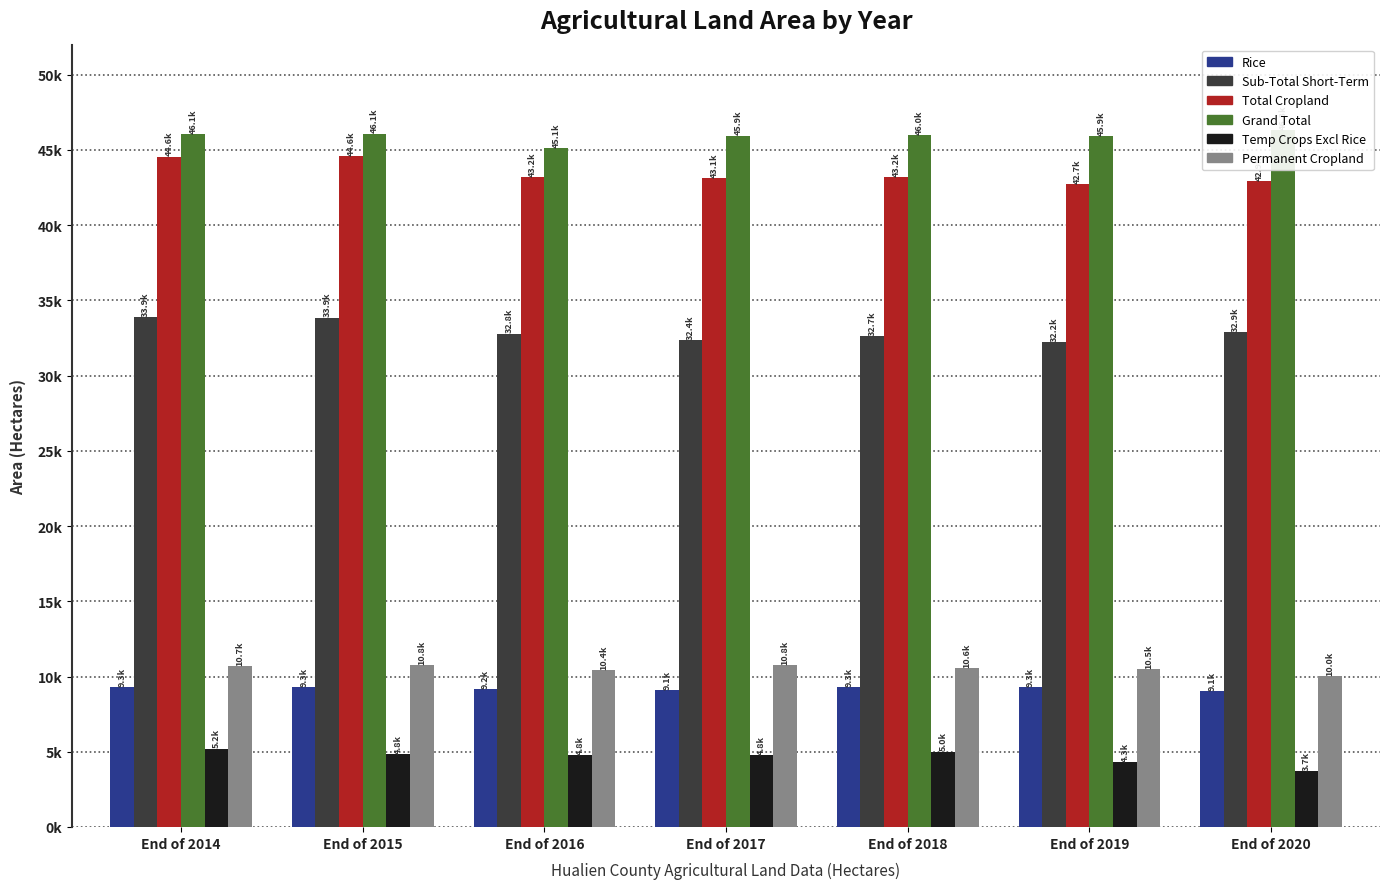

Which has a higher value, End of 2017 or End of 2019?

End of 2019